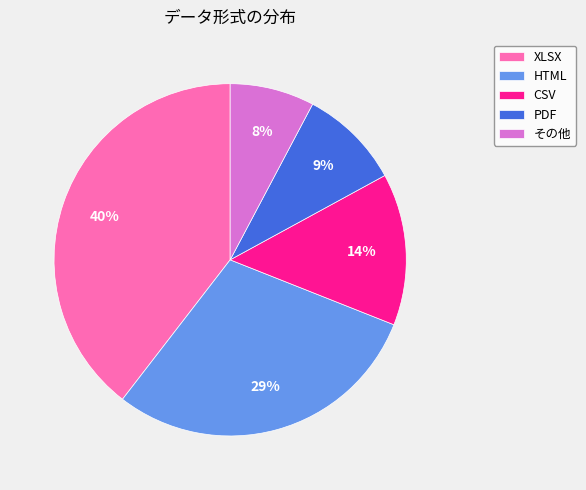

How many segments does this pie chart have?

5